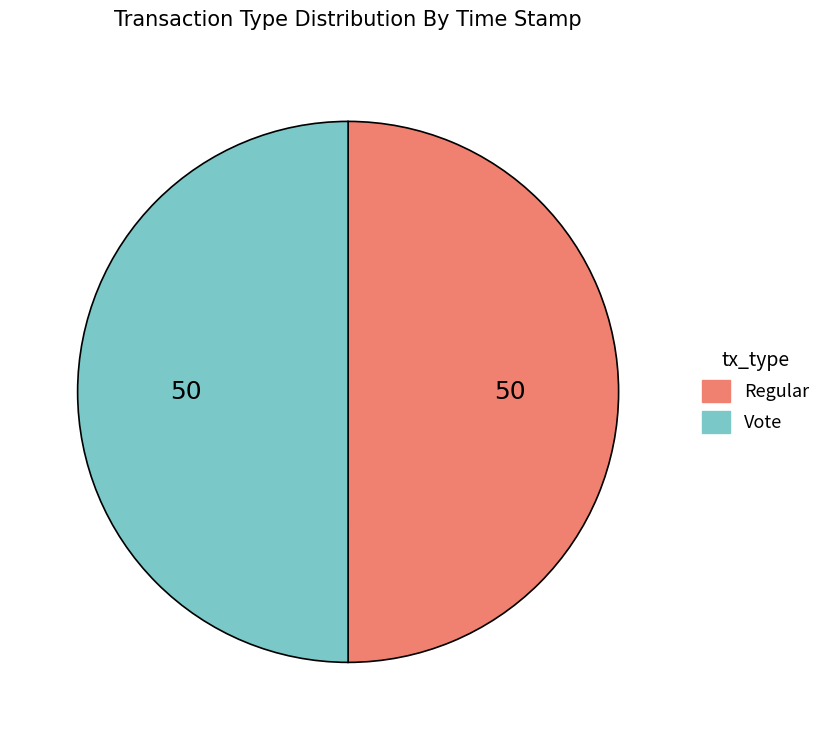

The Vote slice represents 60% of the pie. True or false?

False